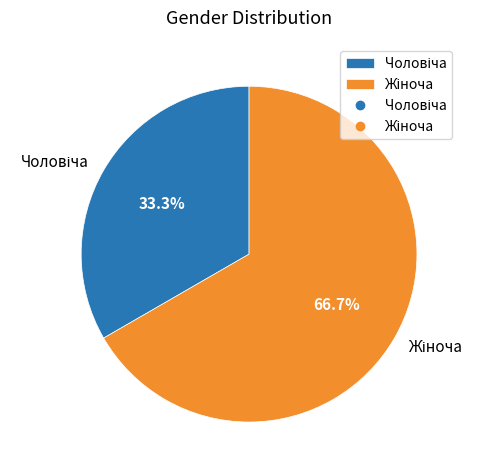

How many segments does this pie chart have?

2